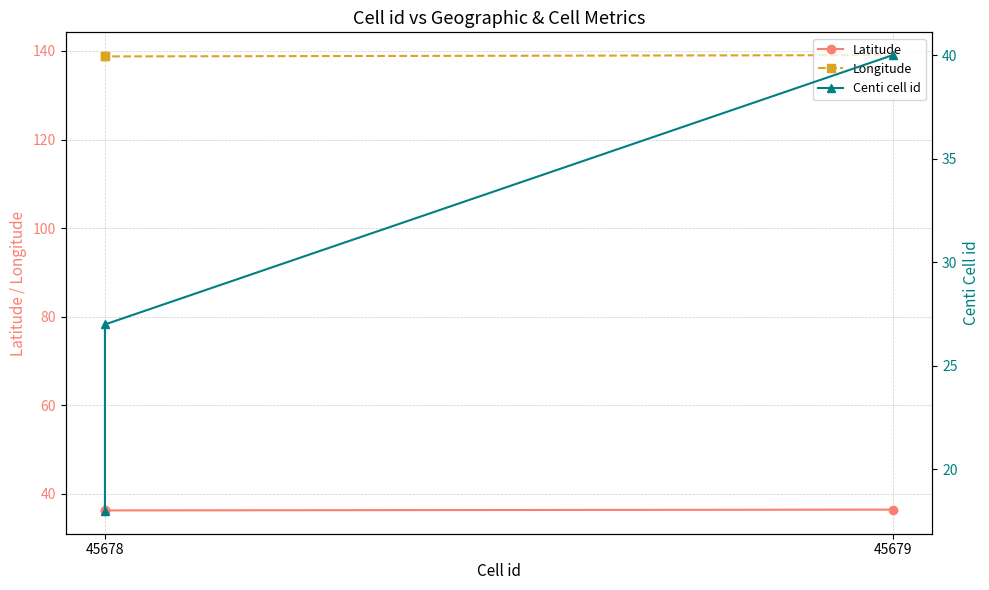

What is the difference between the maximum and minimum values in the Longitude series?

0.3